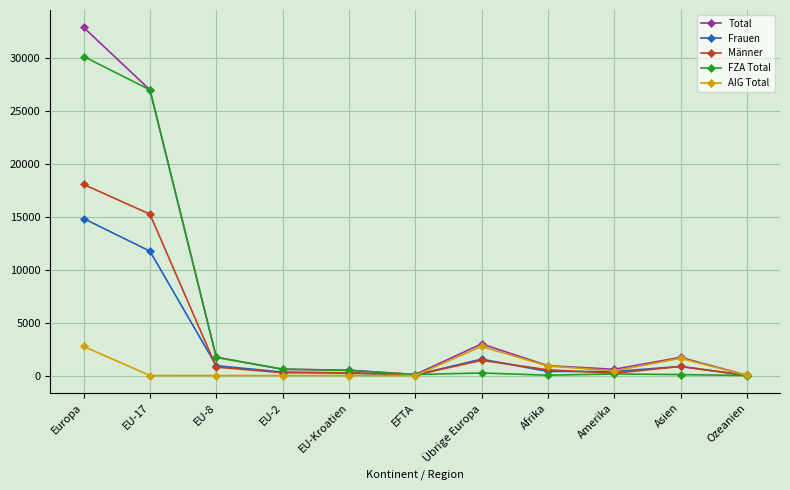

Is this an area chart (filled region under the line)?

No